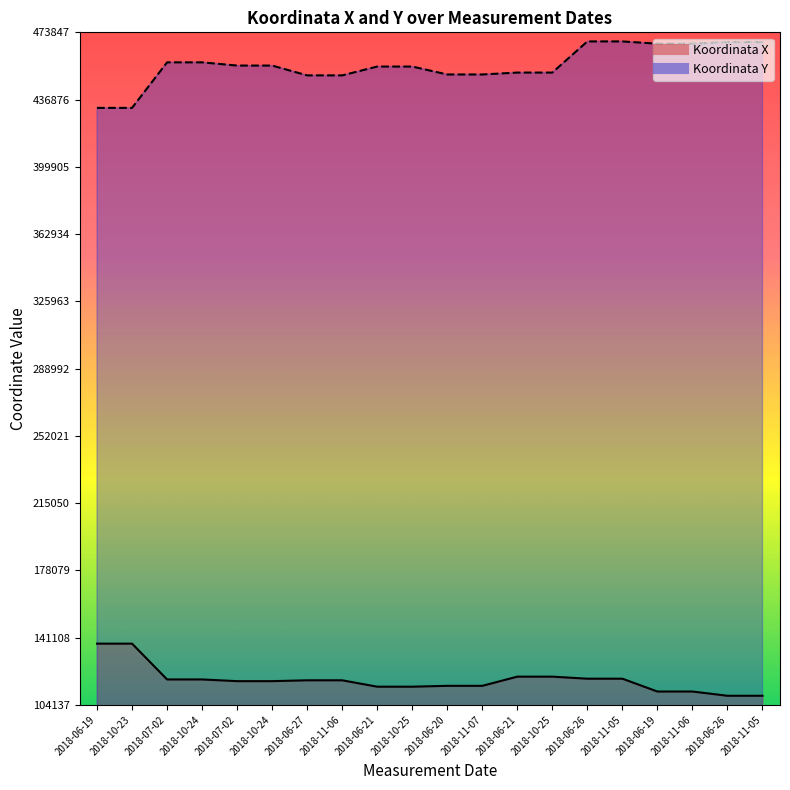

The Koordinata X series shows 118515 at 2018-11-05. True or false?

True